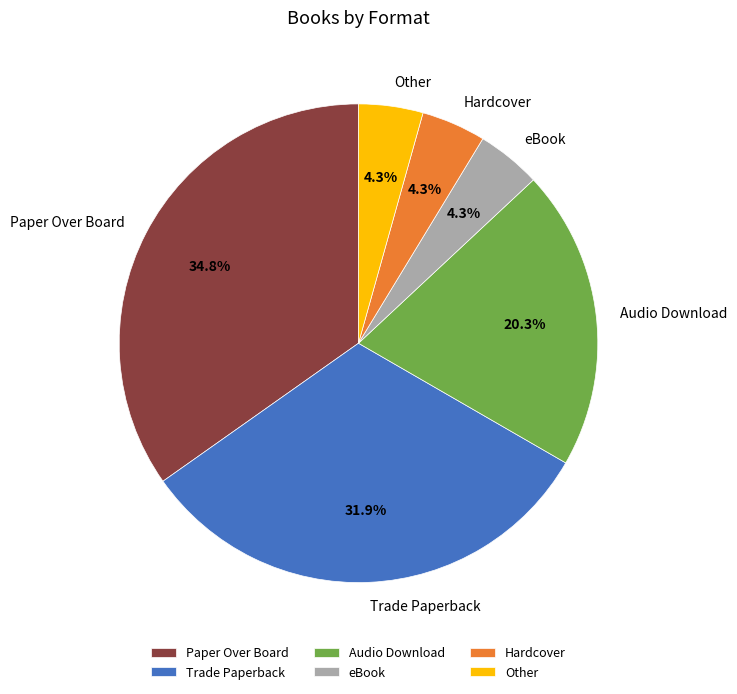

Which slice is the largest?

Paper Over Board